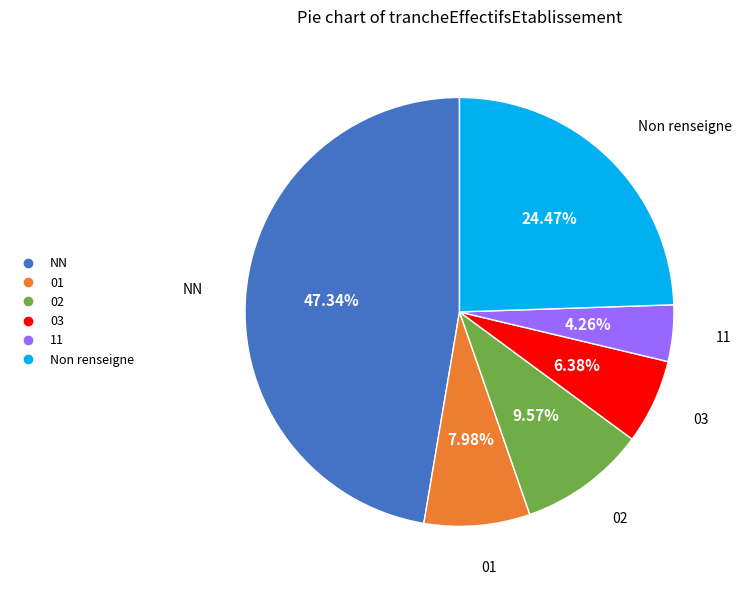

Is there a majority slice in this chart?

No